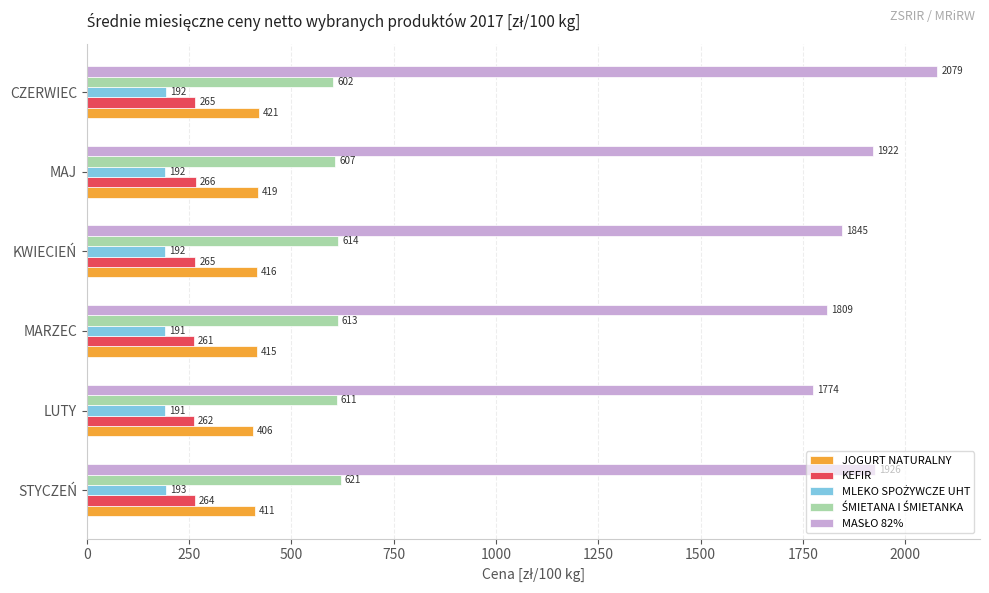

Read the JOGURT NATURALNY value at LUTY.

405.9